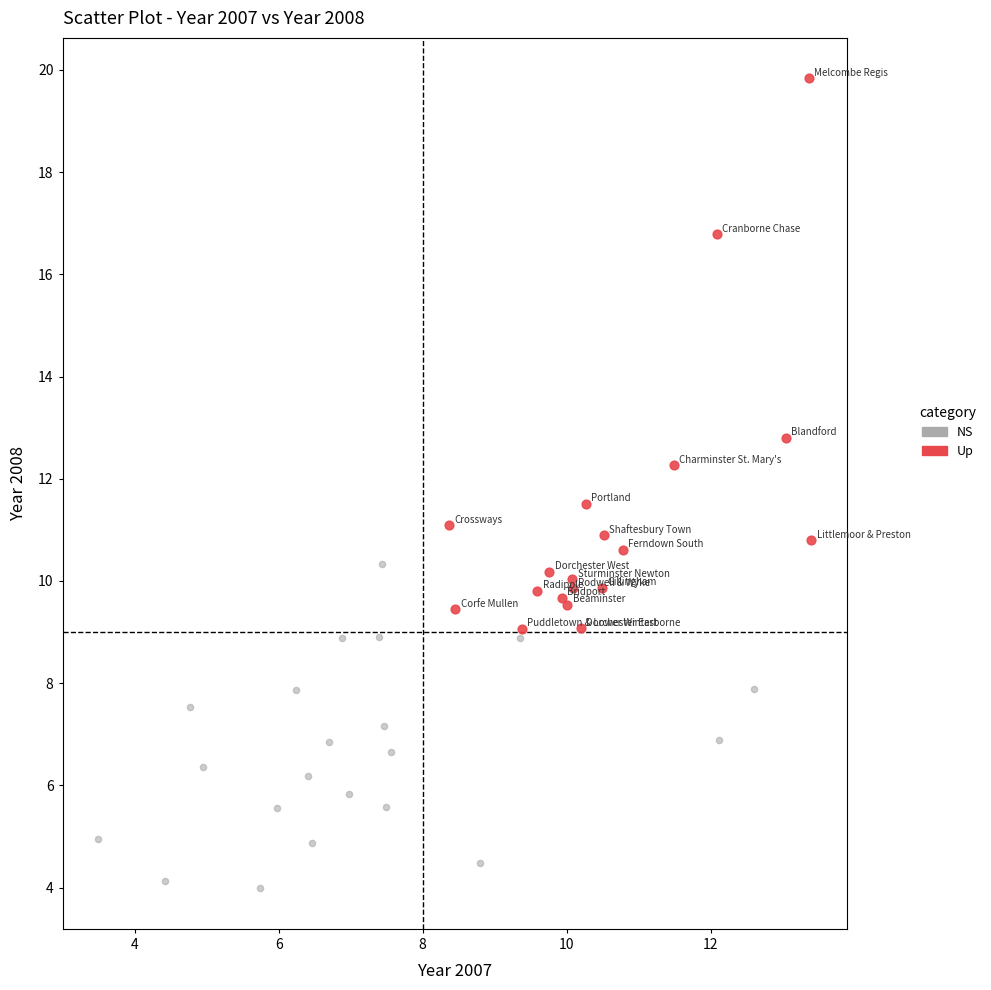

Which series has the largest Y range (max minus min)?

Up